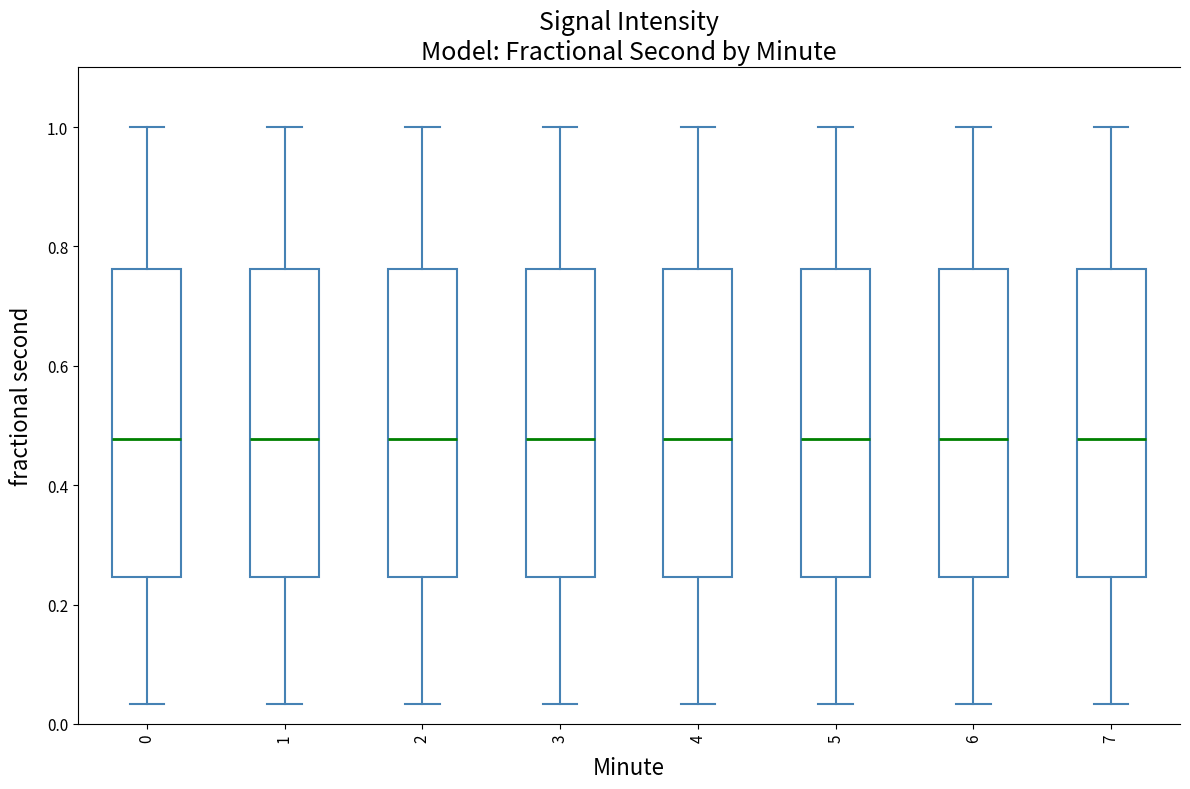

Reading left to right, read every box against the y-axis: the position of its median line, the range the box covers, and the ends of its whiskers. The values are not printed on the chart, so give them approximately, as read against the axis.

0: median 0.48, box 0.24 to 0.76, whiskers 0.04 to 1.00
1: median 0.48, box 0.24 to 0.76, whiskers 0.04 to 1.00
2: median 0.48, box 0.24 to 0.76, whiskers 0.04 to 1.00
3: median 0.48, box 0.24 to 0.76, whiskers 0.04 to 1.00
4: median 0.48, box 0.24 to 0.76, whiskers 0.04 to 1.00
5: median 0.48, box 0.24 to 0.76, whiskers 0.04 to 1.00
6: median 0.48, box 0.24 to 0.76, whiskers 0.04 to 1.00
7: median 0.48, box 0.24 to 0.76, whiskers 0.04 to 1.00